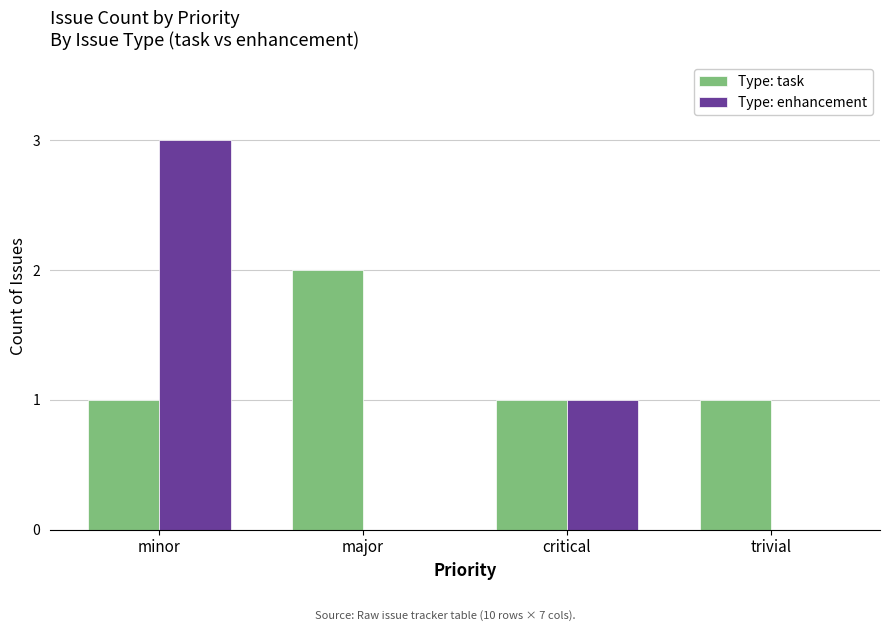

Is it true that Type: enhancement equals 0 at major?

True